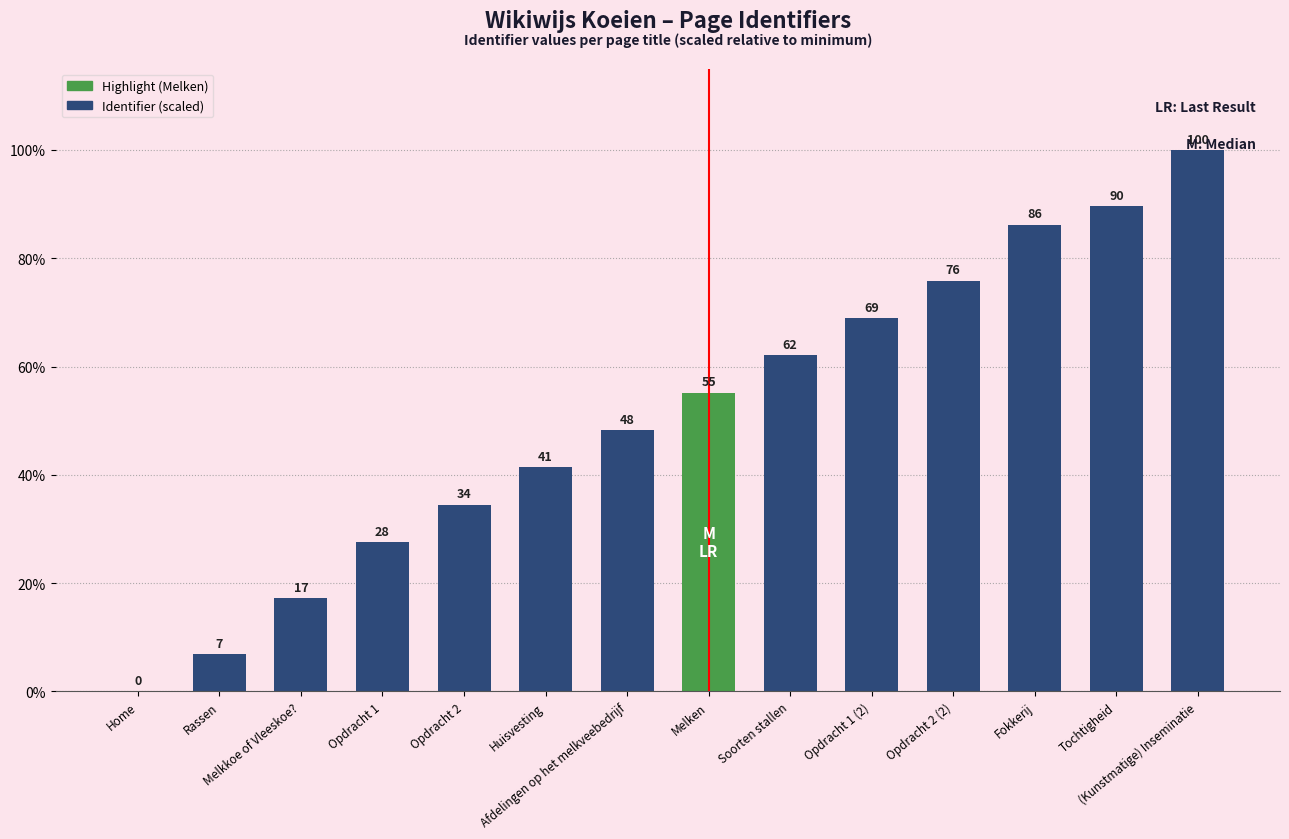

What is the greatest value displayed?

100.0